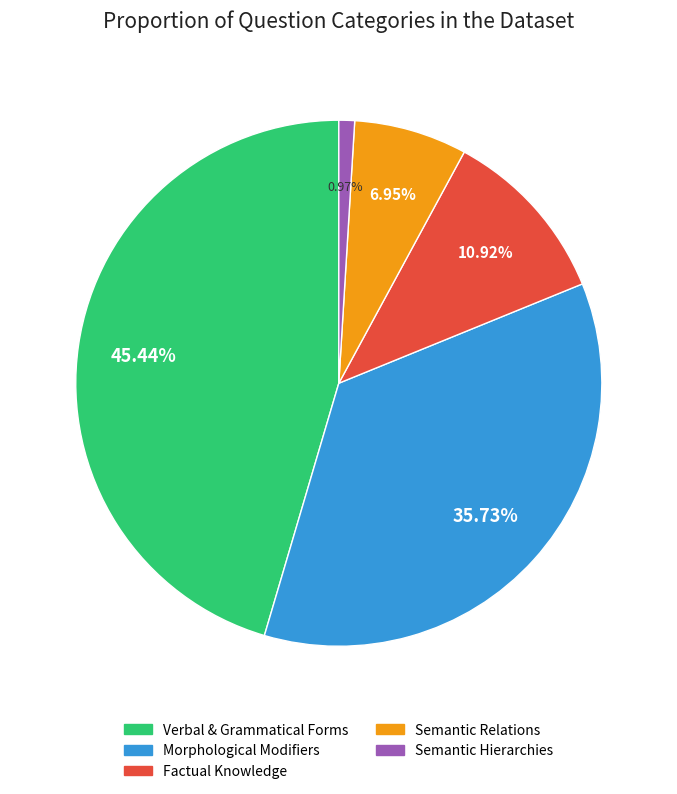

How many segments does this pie chart have?

5